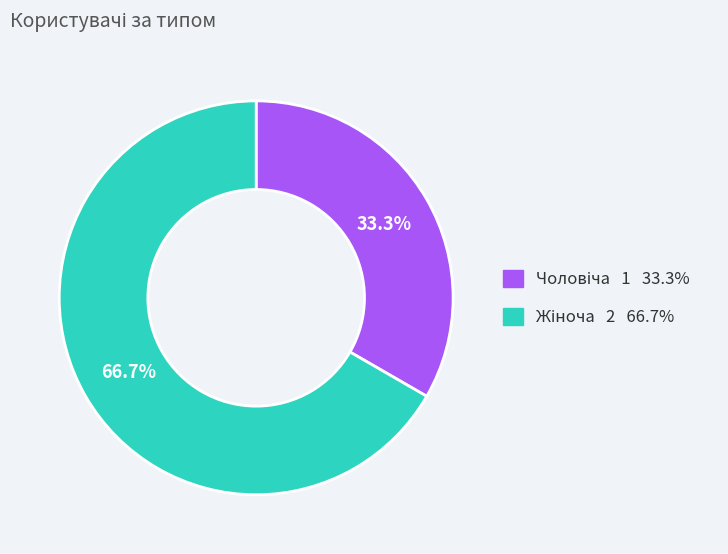

To the nearest percent, what is the difference between the largest and smallest slice percentages?

33%